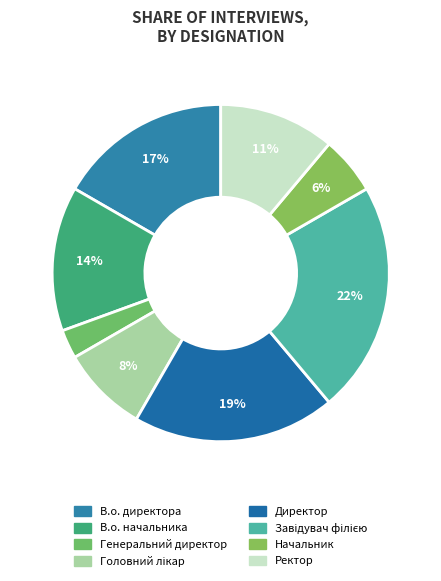

How many slices are in this pie chart?

8